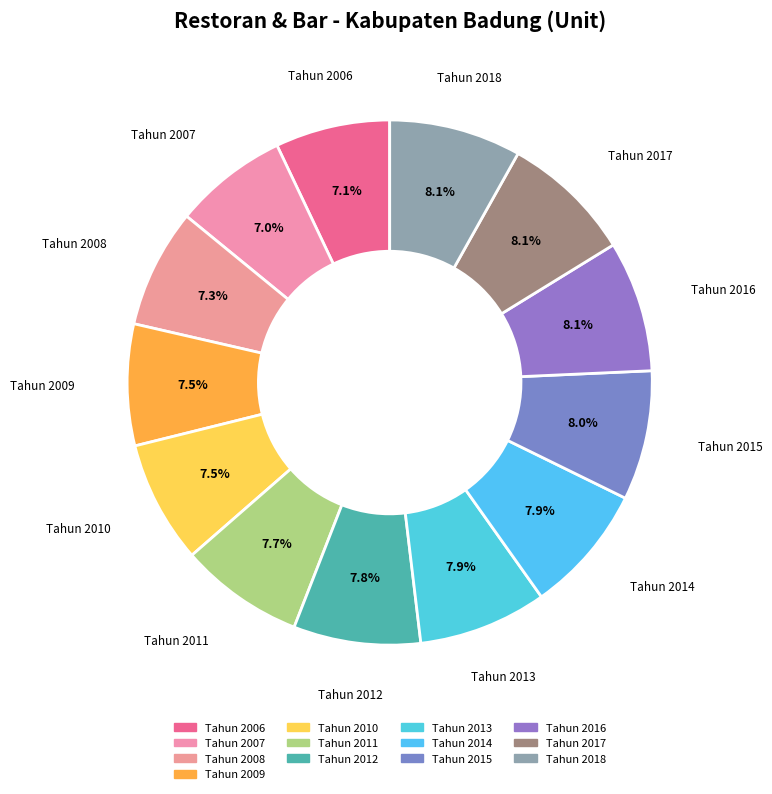

The Tahun 2006 slice represents 1% of the pie. True or false?

False